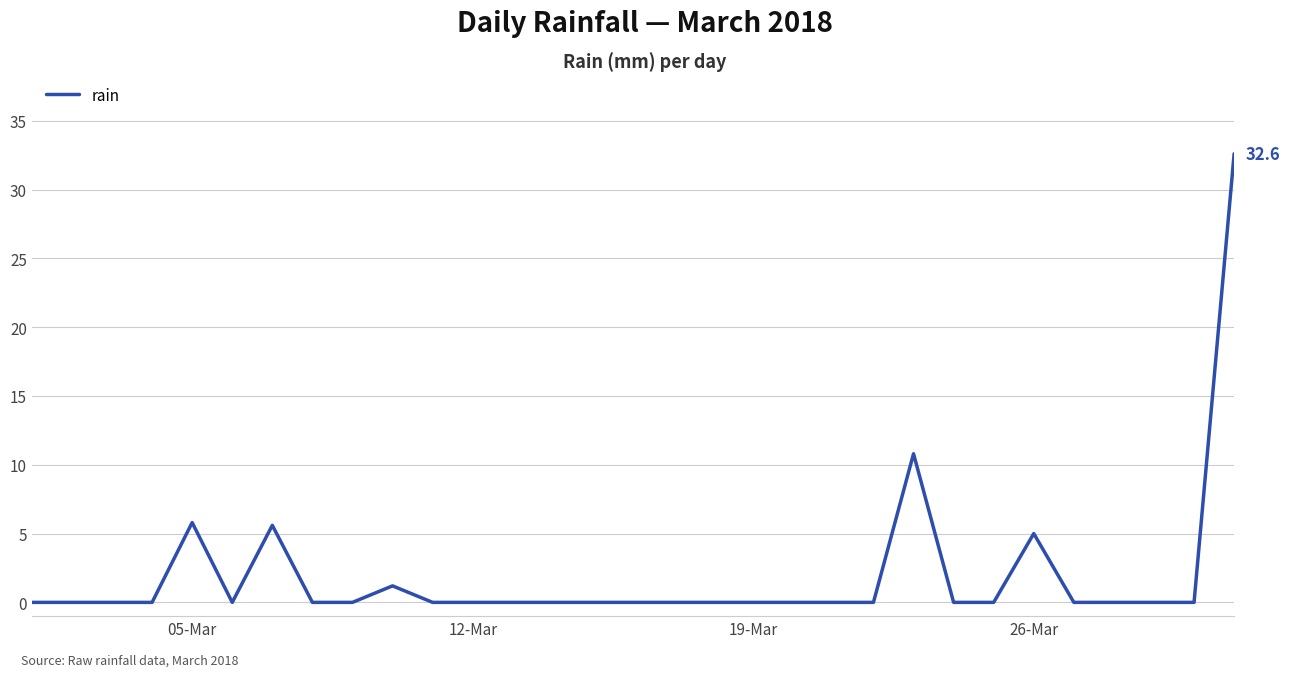

What is the greatest value displayed?

32.6